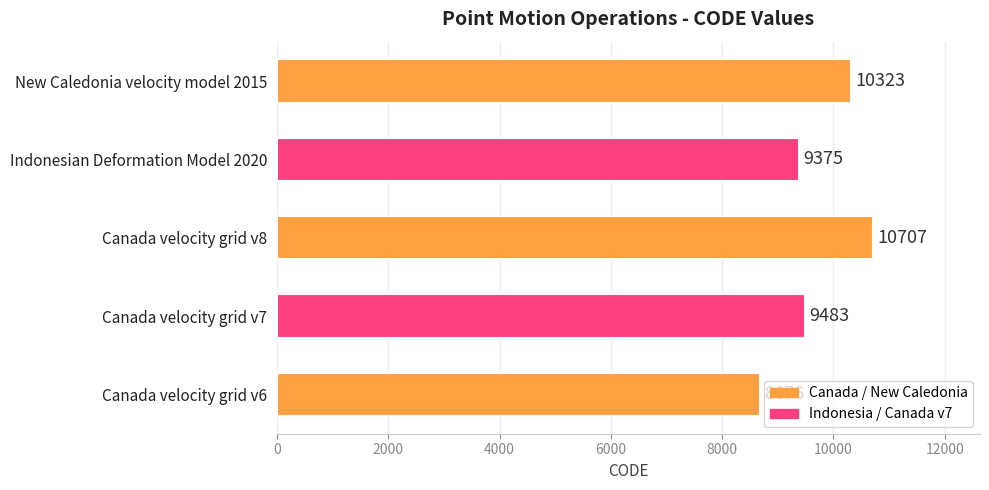

True or false: the data shows 10323 at New Caledonia velocity model 2015.

True